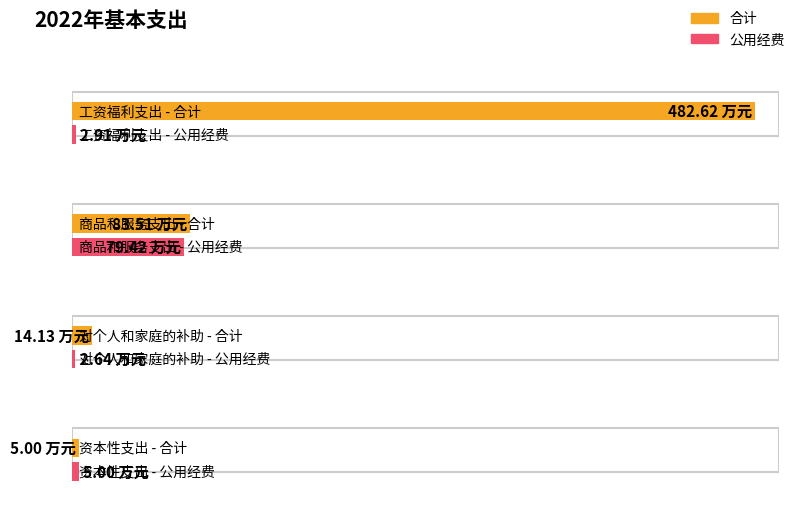

Which series has the largest range (max minus min)?

合计